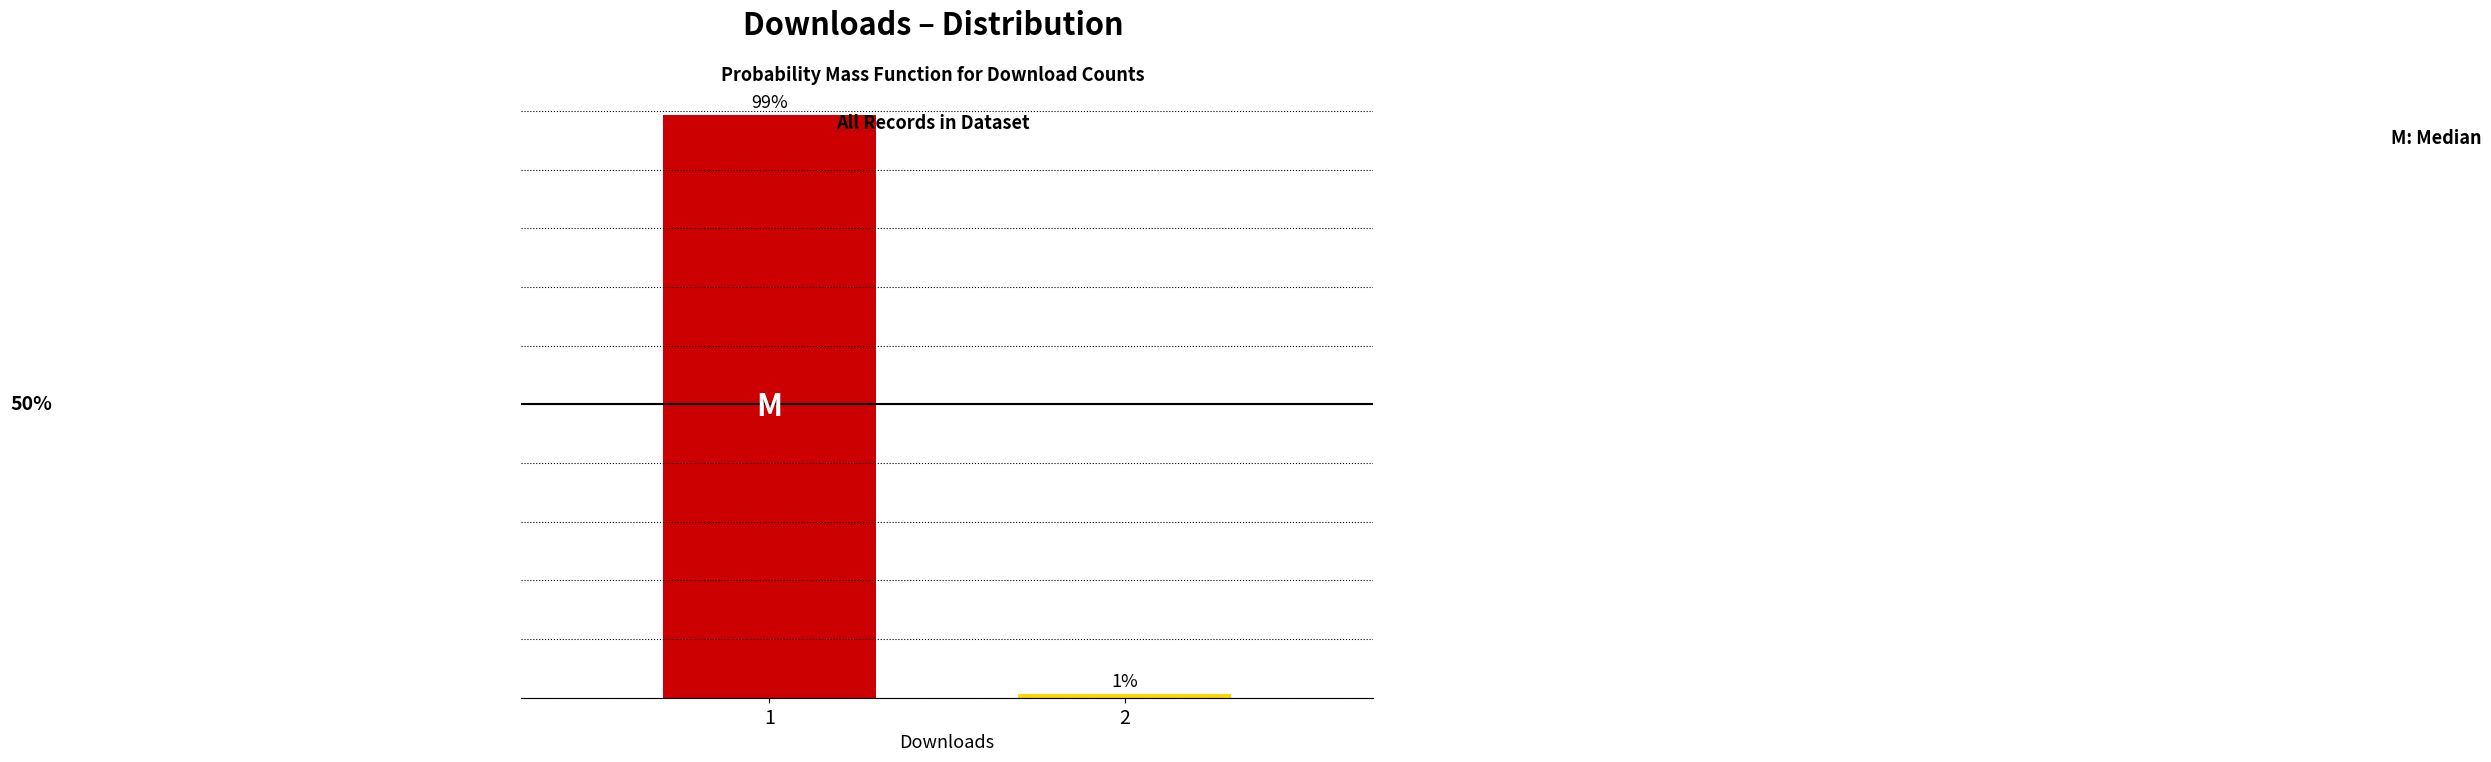

List the labels in order of value, largest first.

1, 2